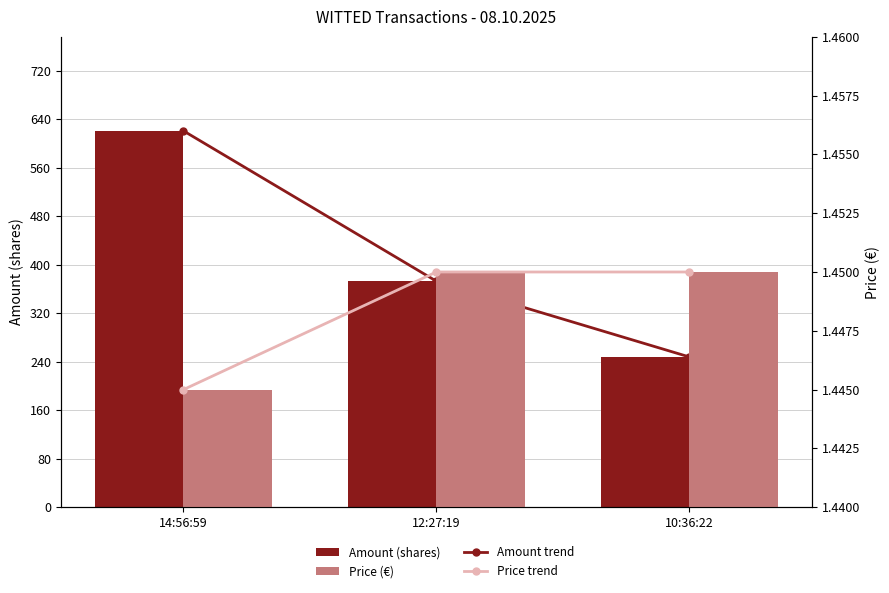

What is the total value across all series at 10:36:22?

498.9